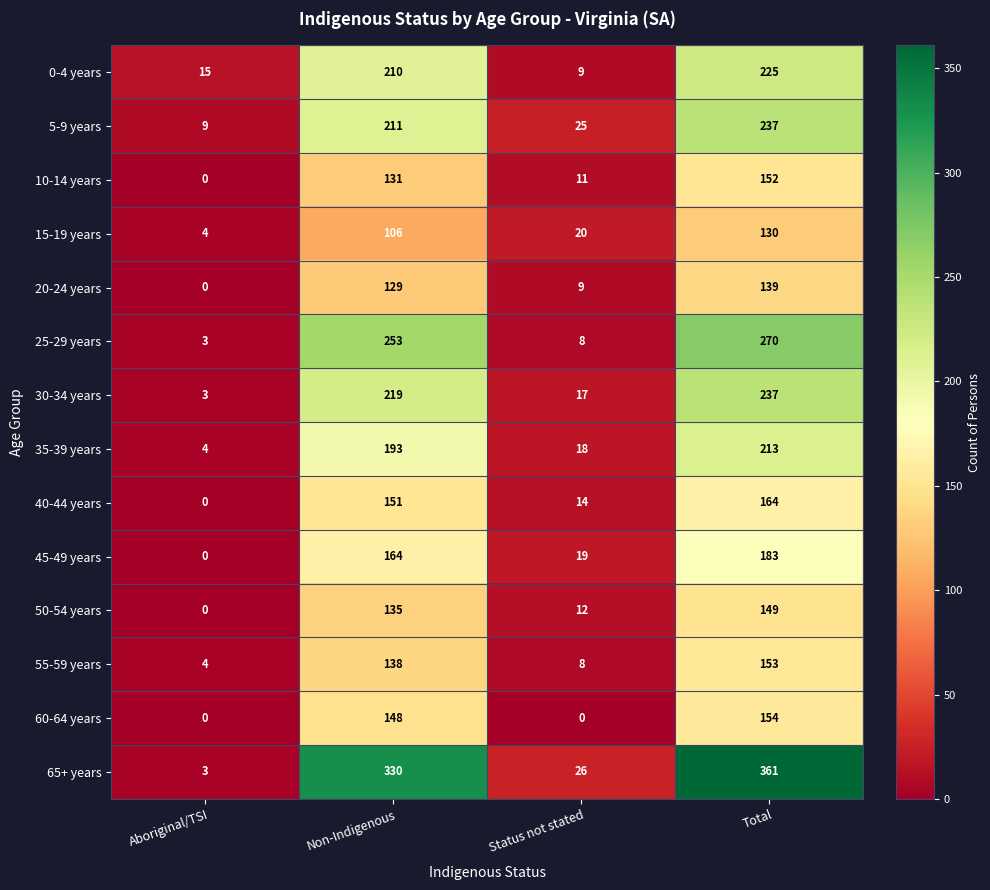

How many series are shown in this chart?

14